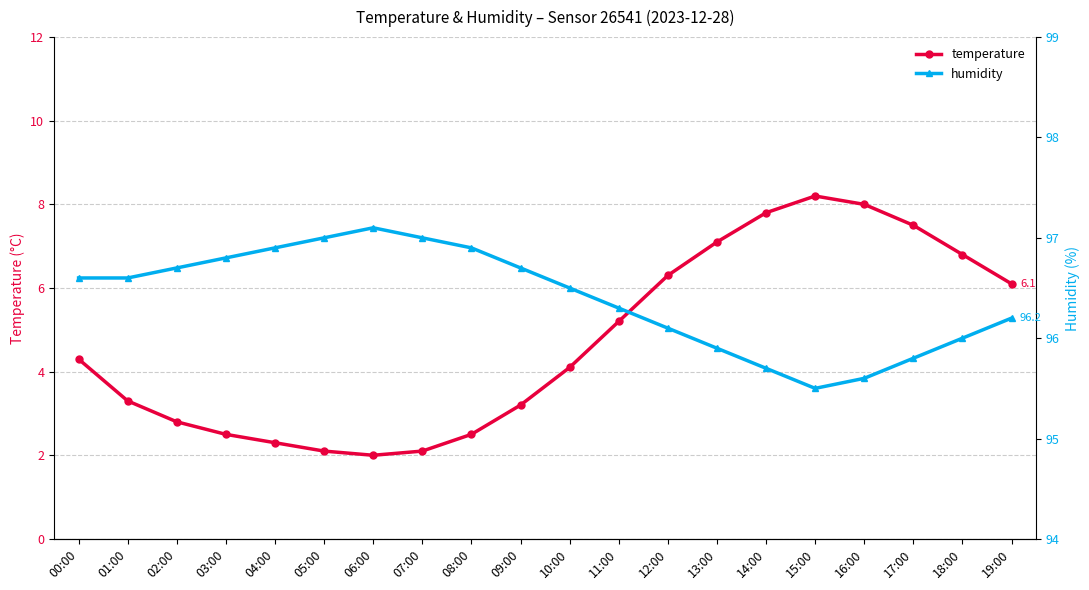

True or false: humidity and temperature intersect in this chart.

False